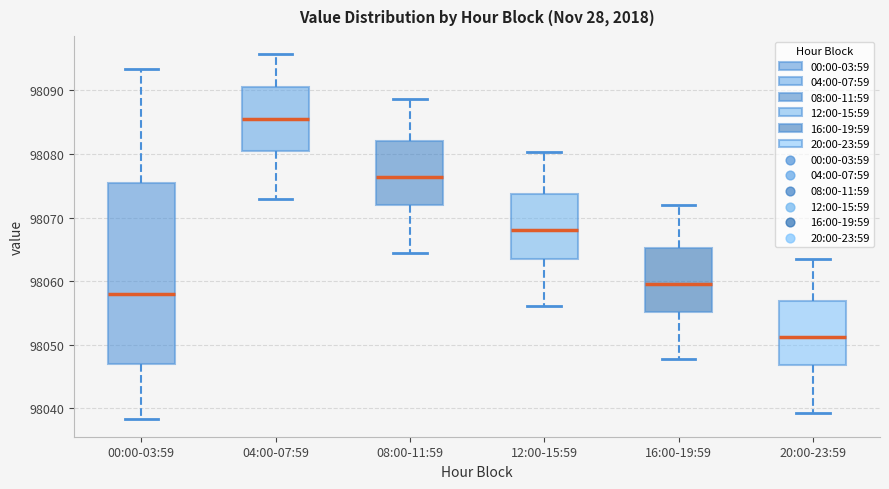

Which box's median line is the highest?

04:00-07:59